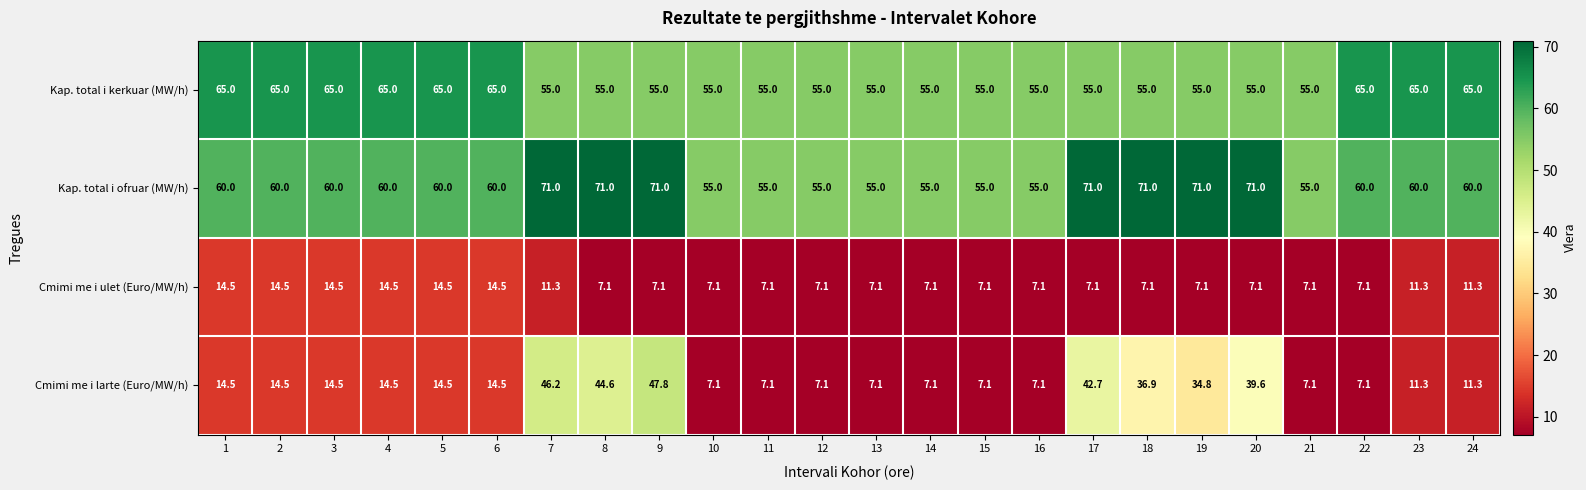

At how many categories does at least one series exceed 68?

7